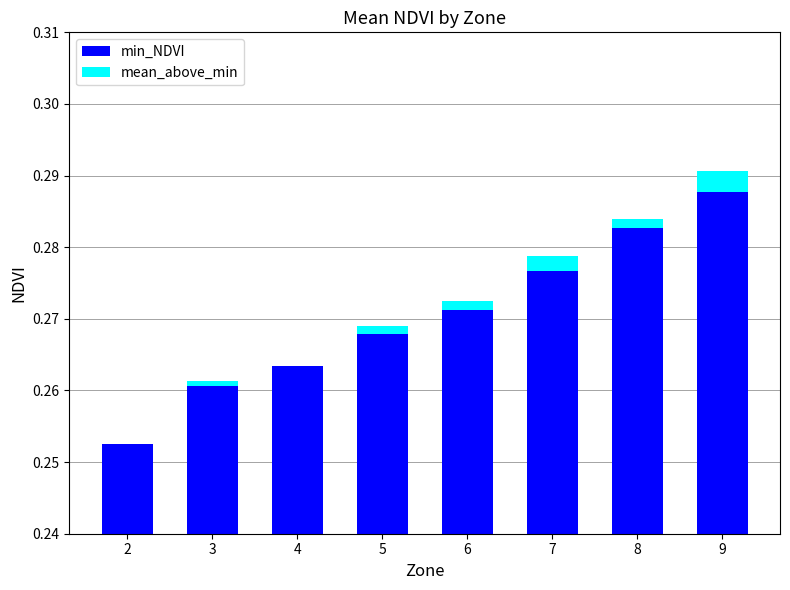

Reading left to right, what are all the values shown in this chart?

min_NDVI: 0.3	0.3	0.3	0.3	0.3	0.3	0.3	0.3
mean_above_min: 0.0	0.0	0.0	0.0	0.0	0.0	0.0	0.0